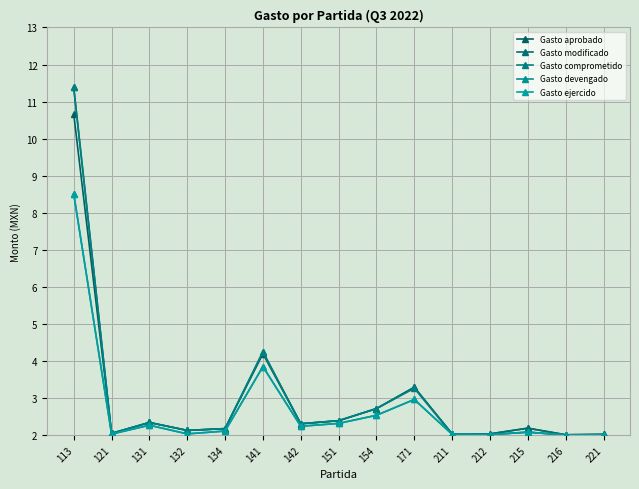

Does the chart have visible grid lines?

Yes